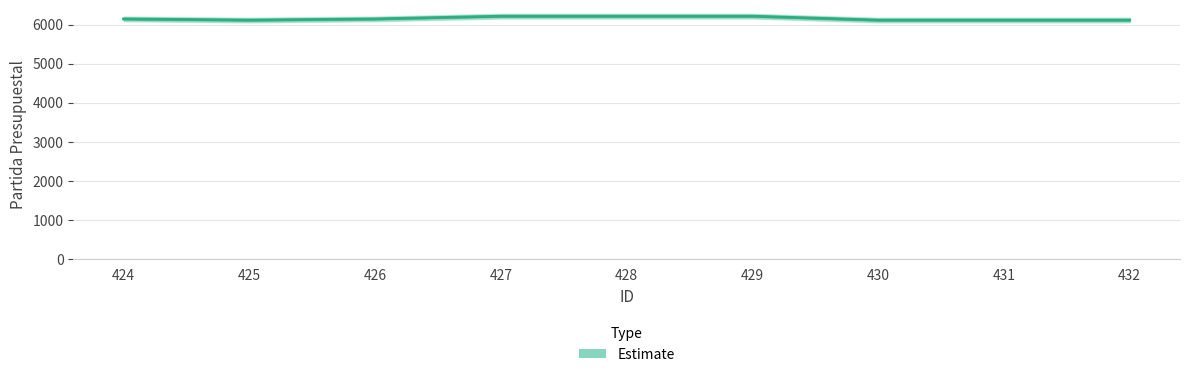

Reading left to right, what are all the values shown in this chart?

424=6150	425=6120	426=6150	427=6220	428=6220	429=6220	430=6120	431=6120	432=6120